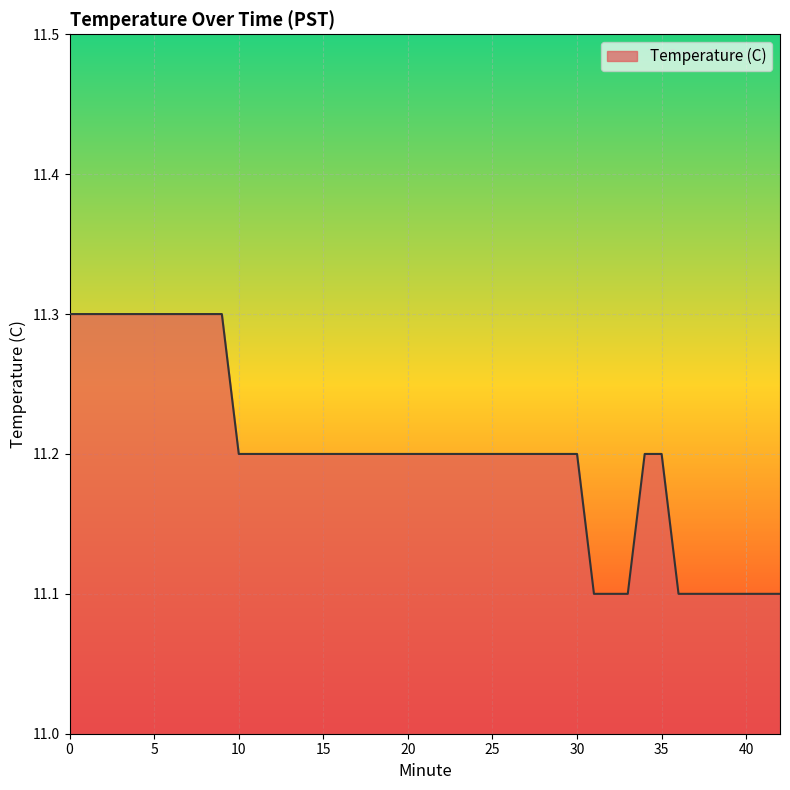

What is the maximum value shown in the chart?

11.3